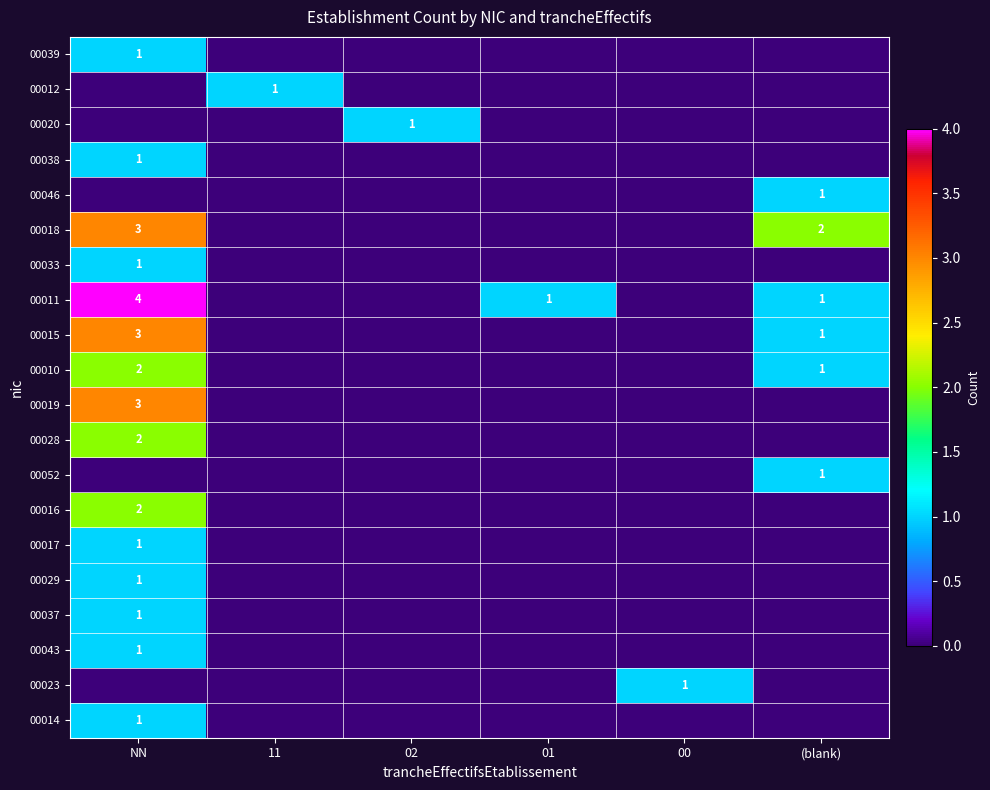

What is the difference between the highest and lowest values at (blank)?

2